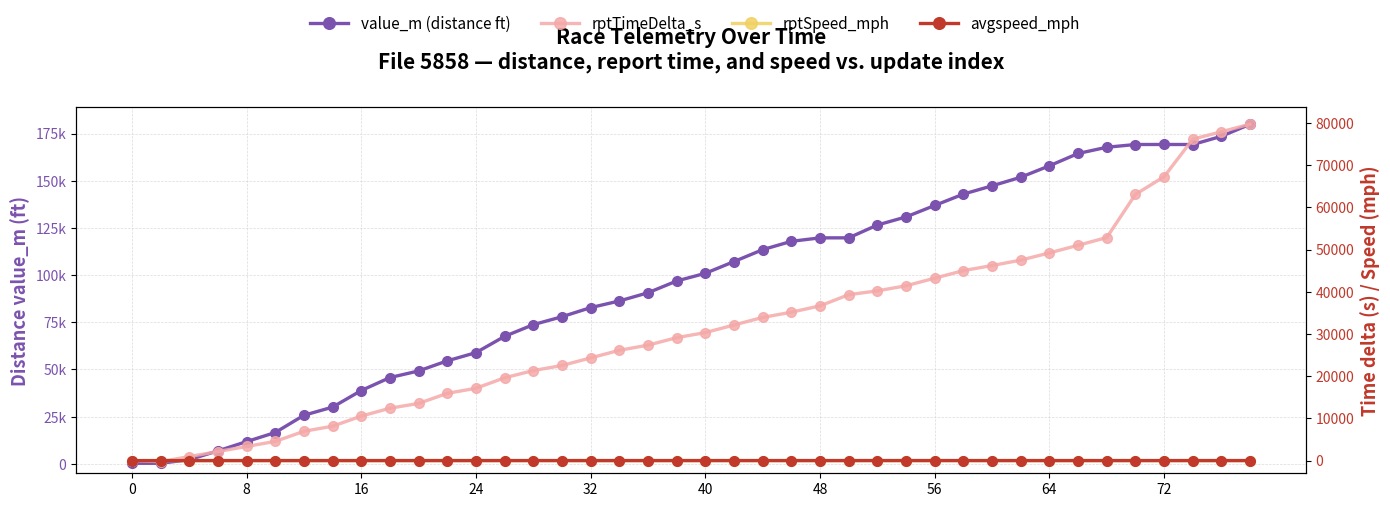

True or false: value_m (distance ft) has more than 1 interior local peaks.

False